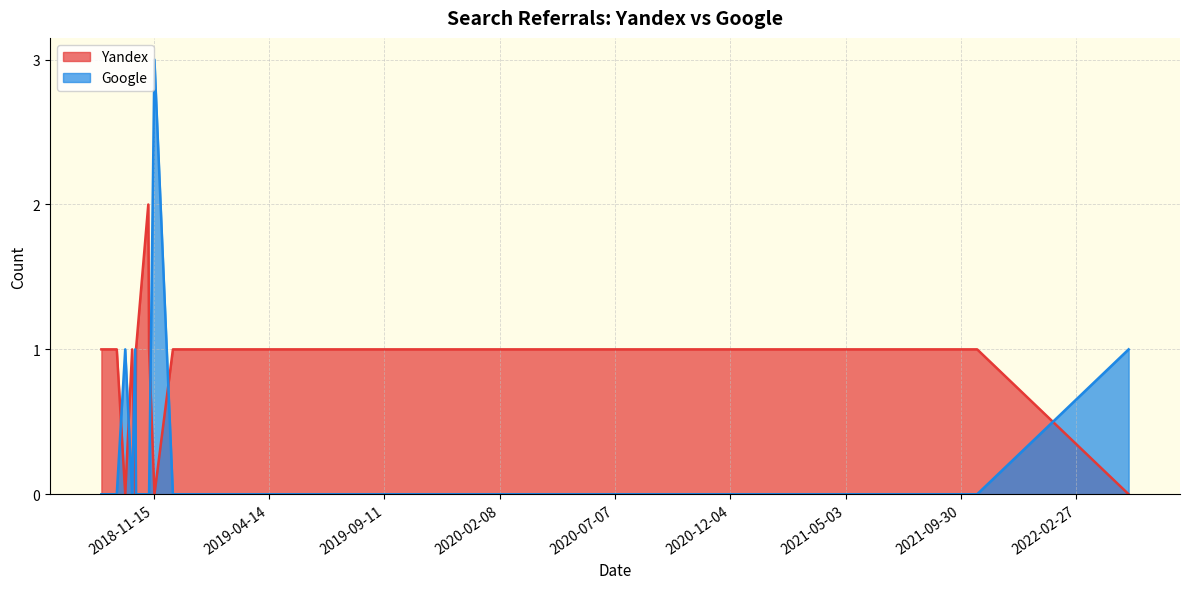

Which category has the highest value in the Yandex series?

2018-11-08